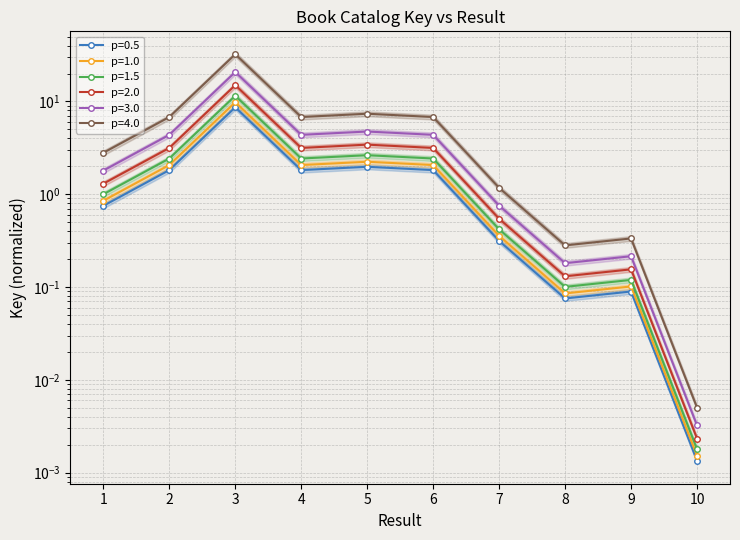

What is the sum of all values?

17.3